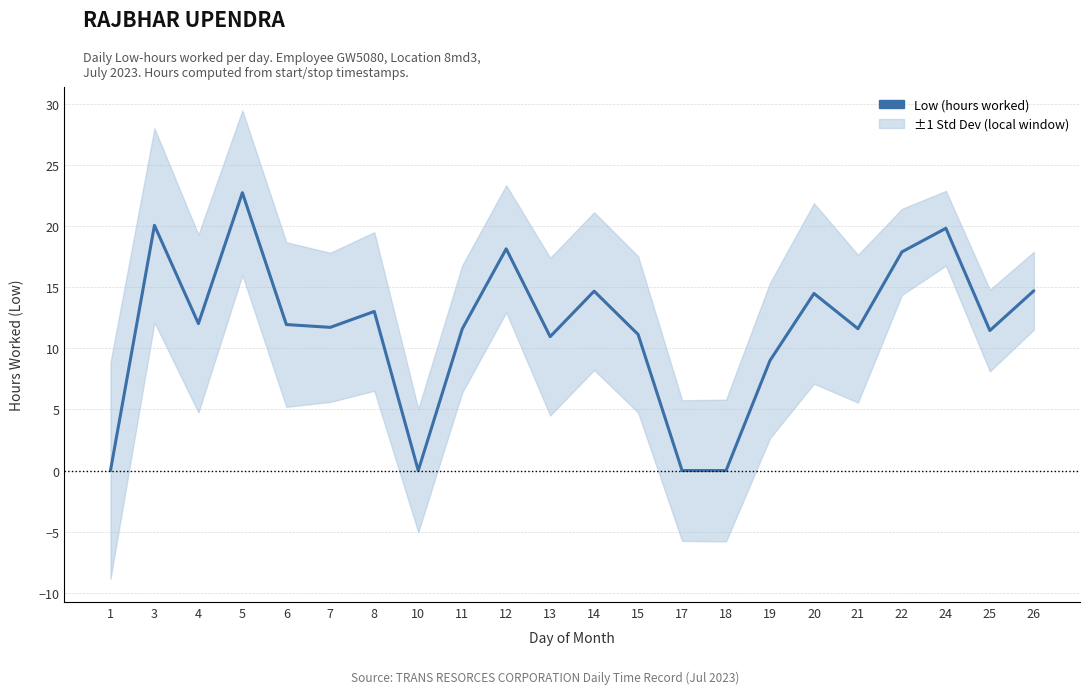

What is the difference between the second highest and second lowest values?

20.1